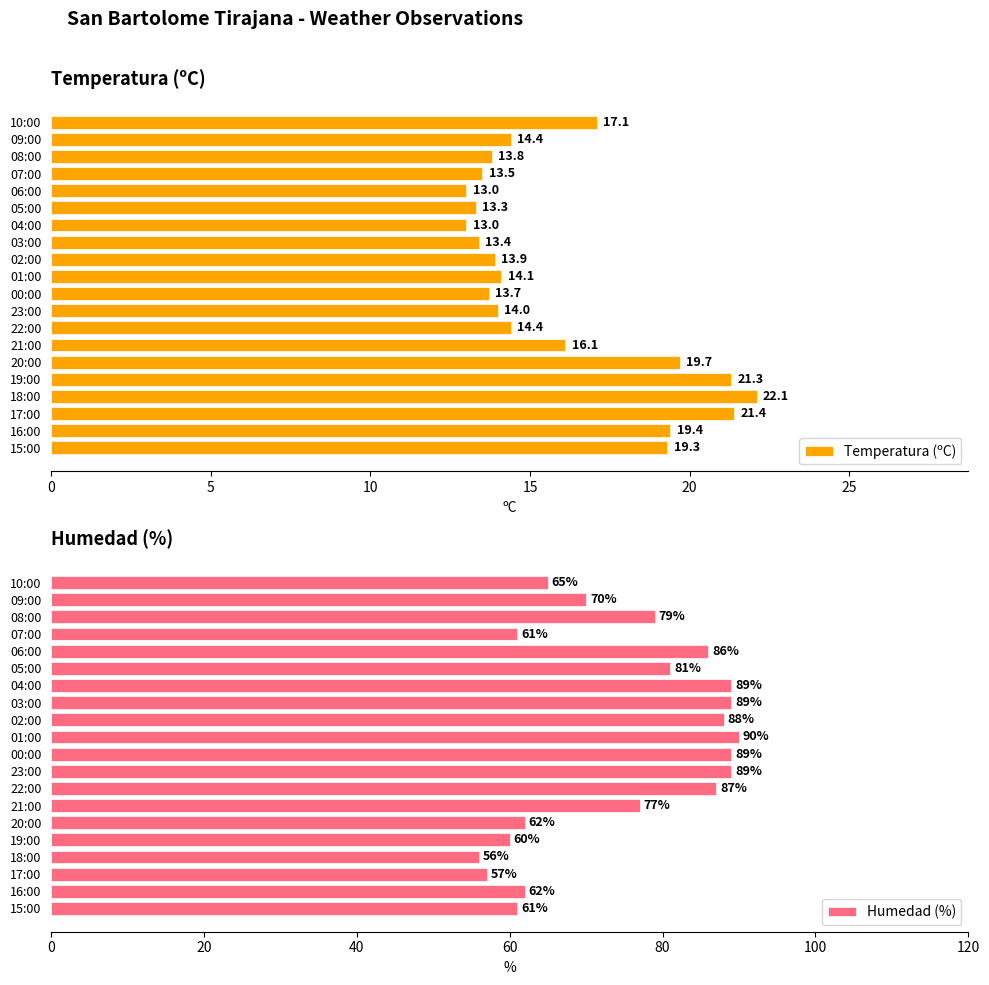

The Humedad (%) series shows 60 at 19:00. True or false?

True